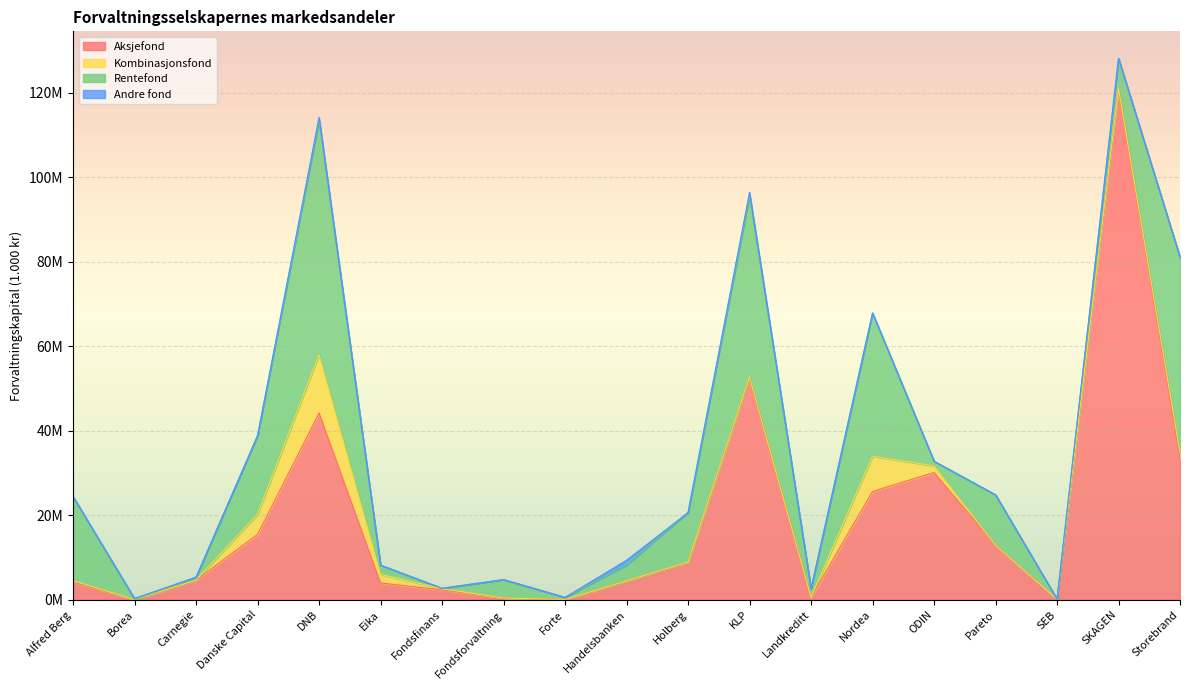

Is it true that Andre fond equals -379294 at Danske Capital?

False